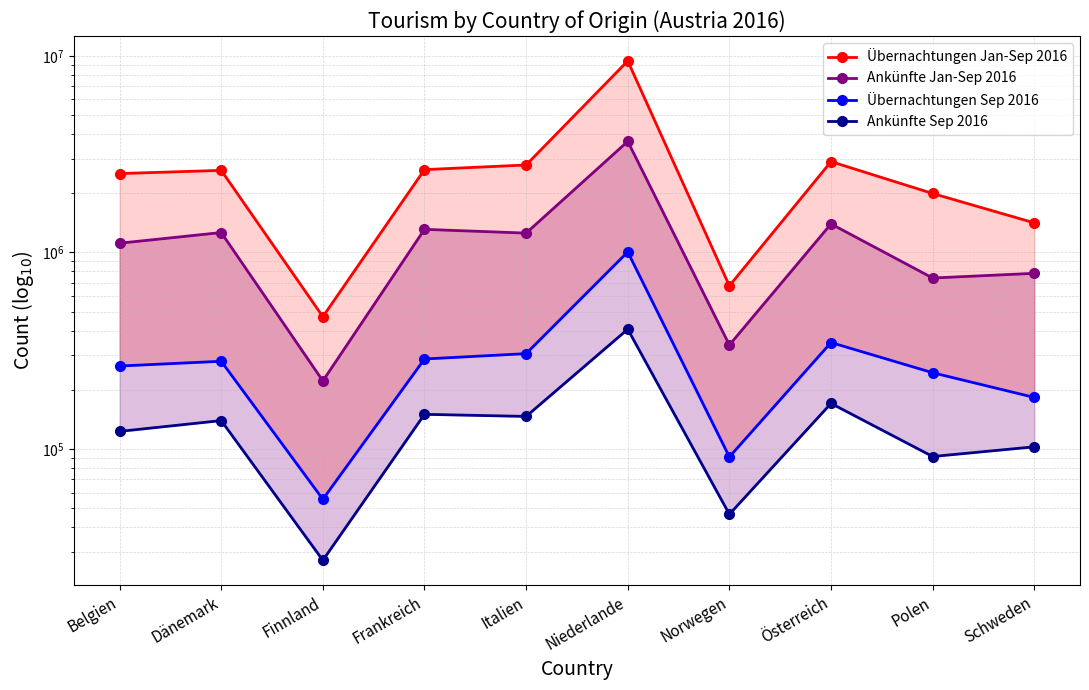

True or false: Ankünfte Sep 2016 and Übernachtungen Jan-Sep 2016 intersect in this chart.

False